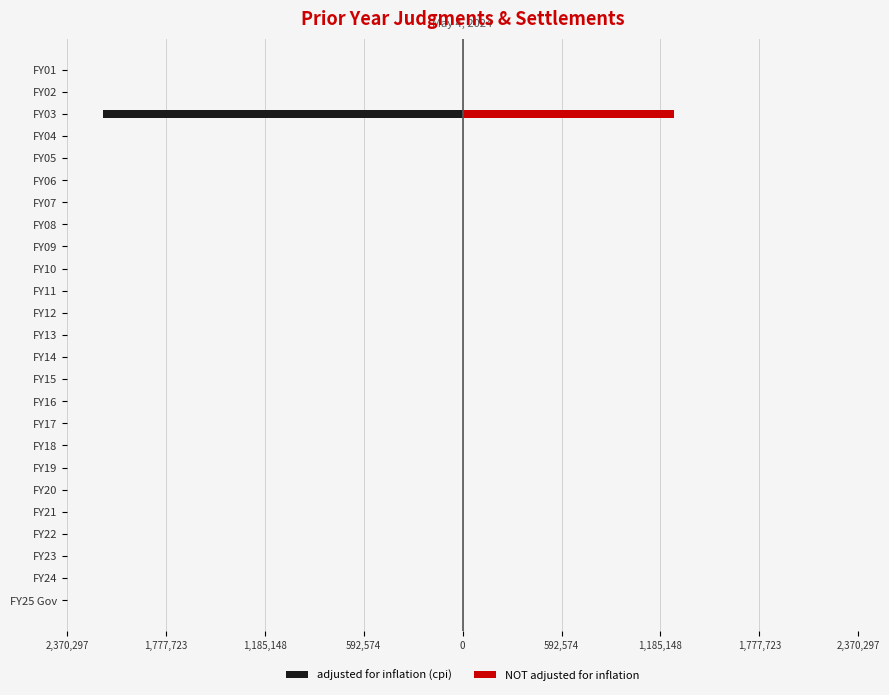

Rank the series by their maximum value, from lowest to highest.

adjusted for inflation (cpi), NOT adjusted for inflation